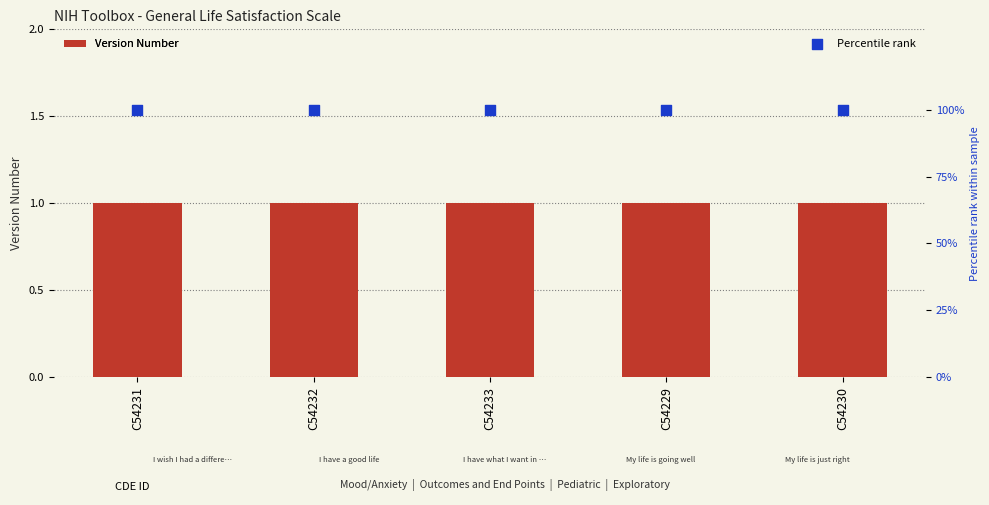

Which series has the largest total across all categories?

Percentile rank